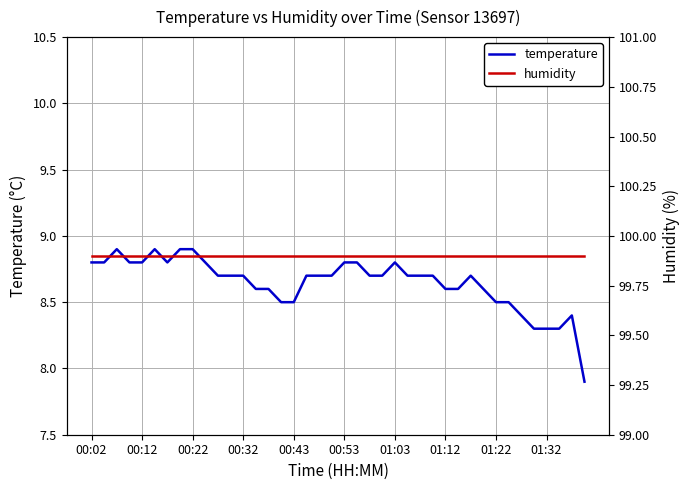

True or false: humidity and temperature cross at least once.

False